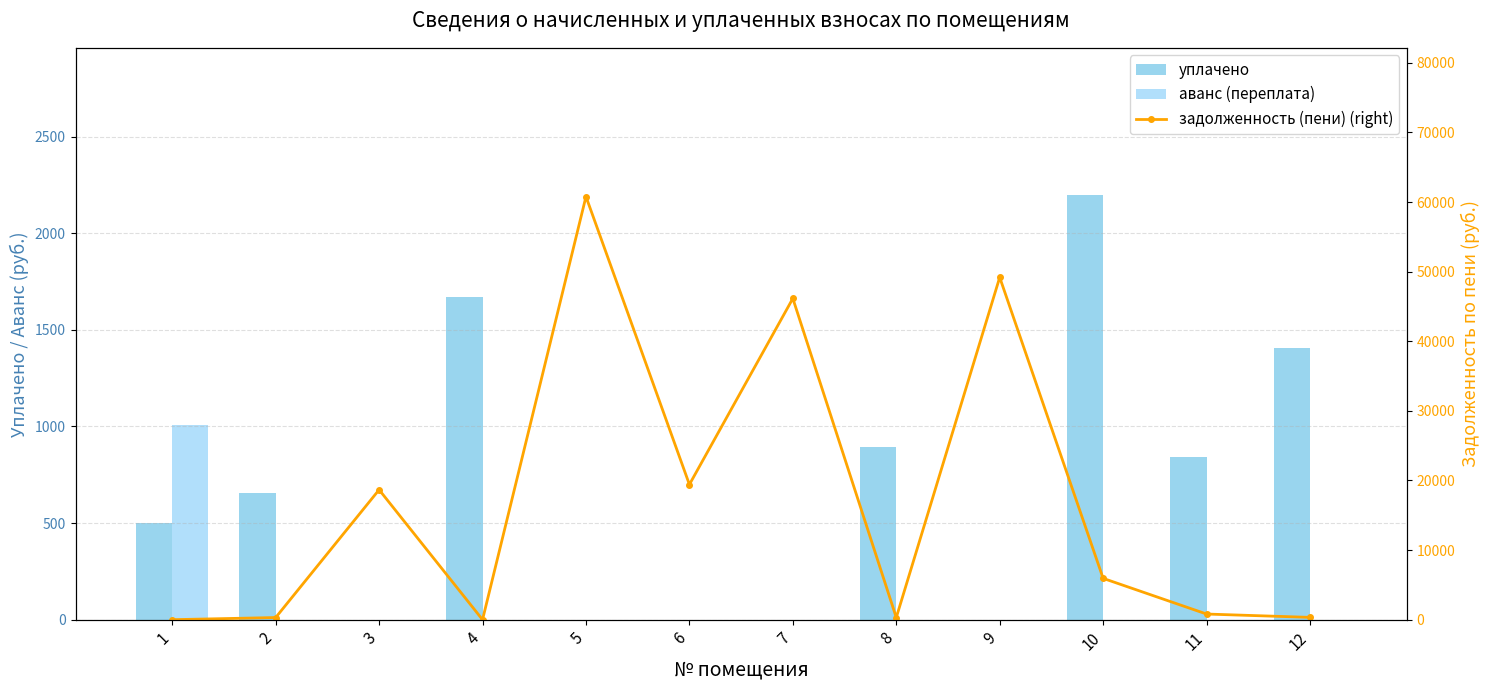

Is the value of задолженность (пени) (right) at 10 greater than the value of аванс (переплата) at 10?

Yes